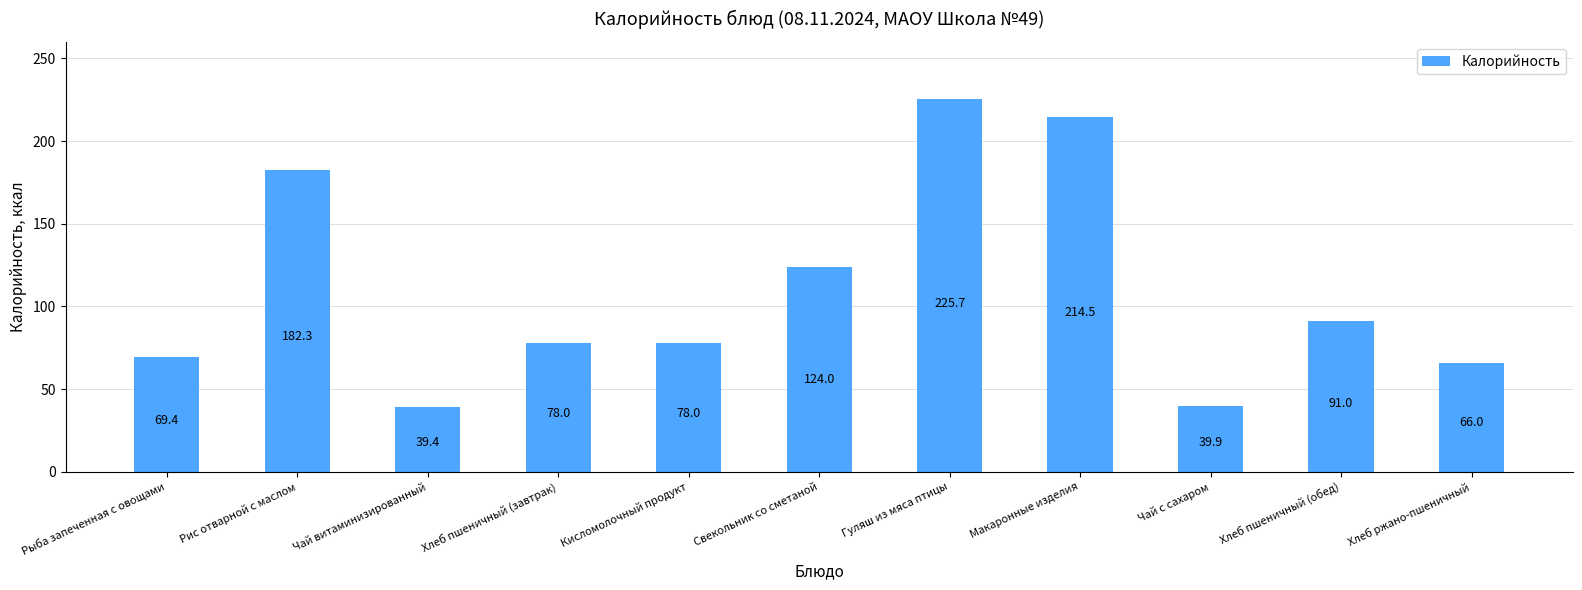

How many bars are there in total?

11